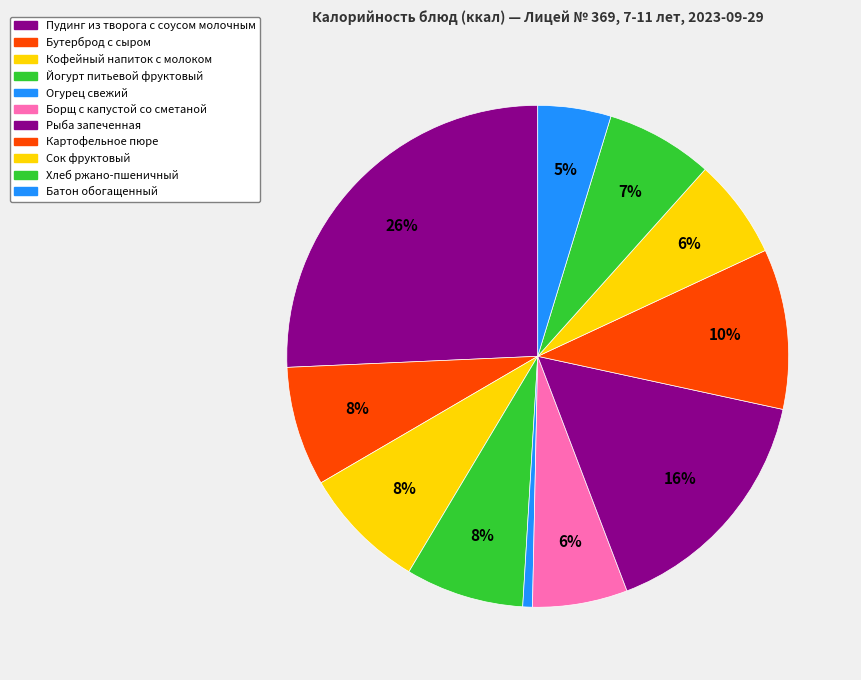

Is there any slice that represents more than half of the pie?

No